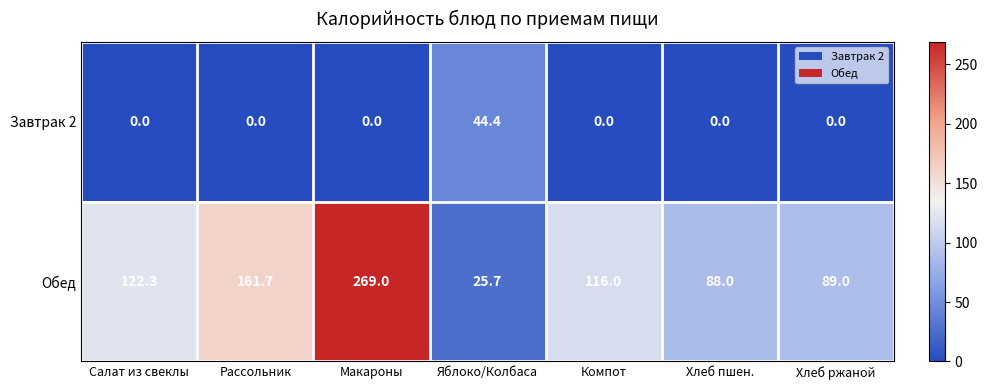

What value does the Обед series have at Хлеб ржаной?

89.0